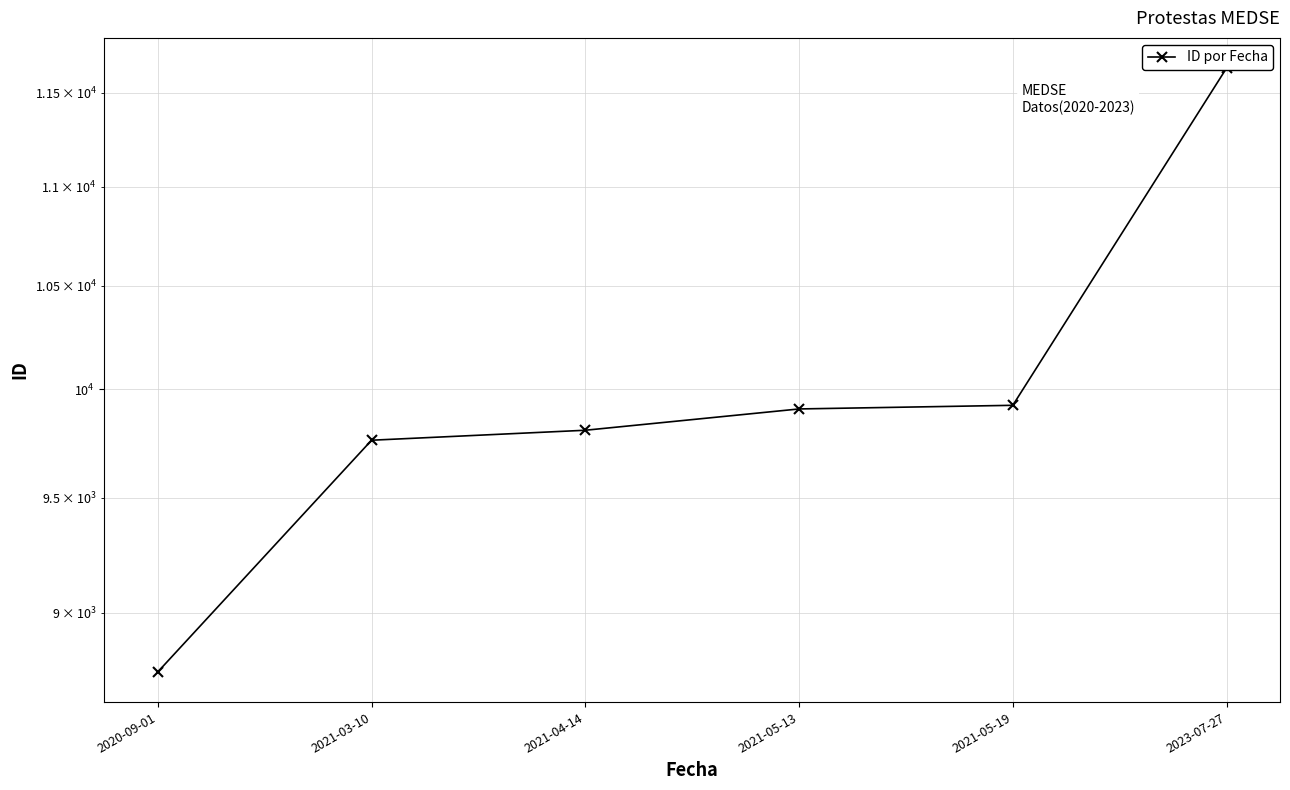

What is the smallest value displayed?

8752